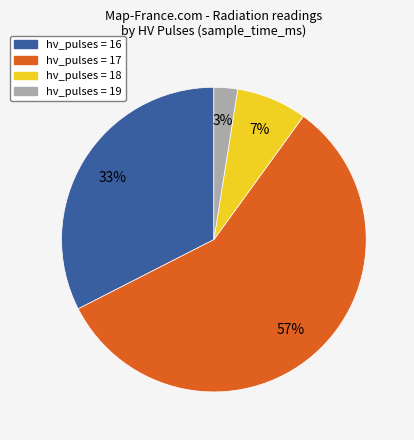

Between hv_pulses = 16 and hv_pulses = 19, which is larger?

hv_pulses = 16